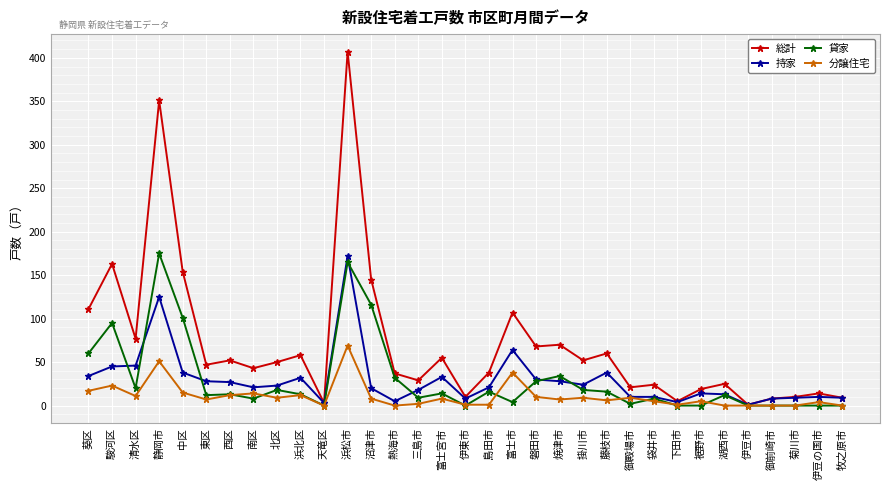

What is the highest value of the 貸家 series?

175